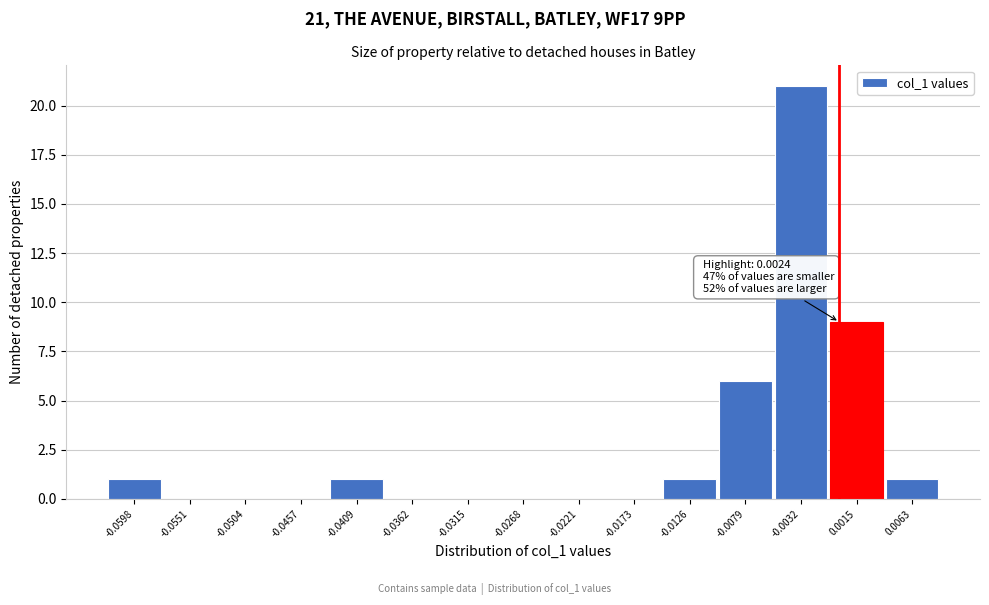

Reading right to left, transcribe all the data shown in this chart.

0.0063=1	0.0015=9	-0.0032=21	-0.0079=6	-0.0126=1	-0.0173=0	-0.0221=0	-0.0268=0	-0.0315=0	-0.0362=0	-0.0409=1	-0.0457=0	-0.0504=0	-0.0551=0	-0.0598=1